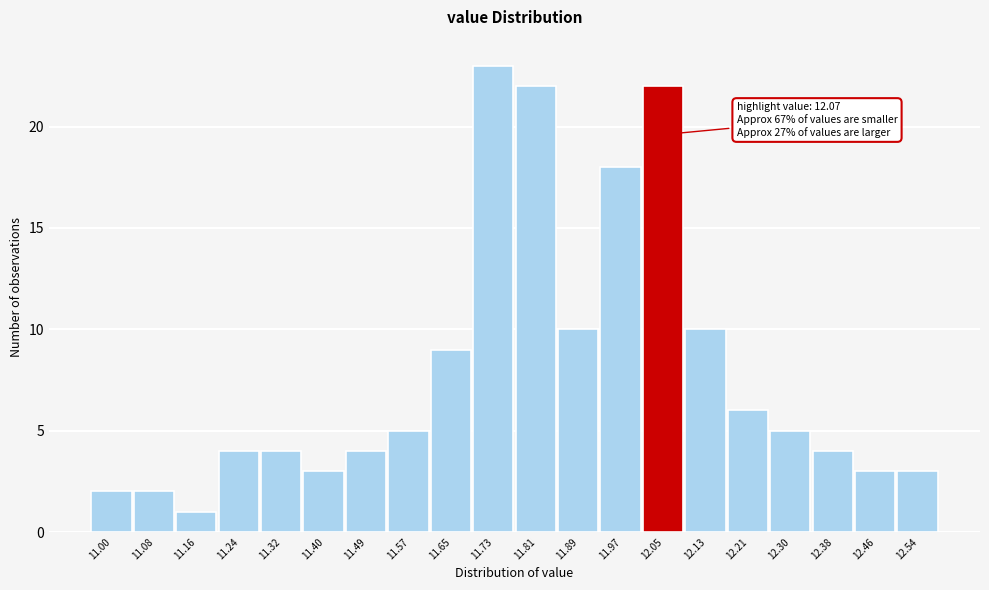

Reading left to right, what are all the values shown in this chart?

2	2	1	4	4	3	4	5	9	23	22	10	18	22	10	6	5	4	3	3